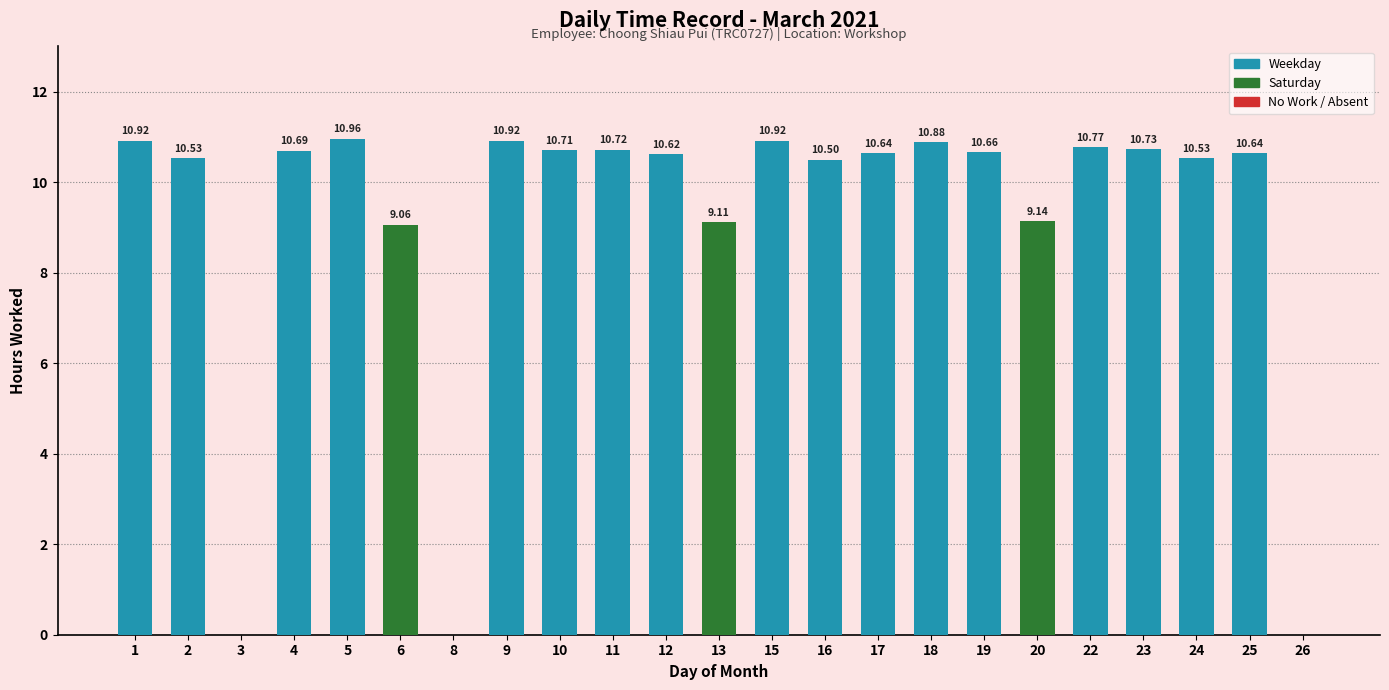

True or false: the data shows 19.2 at 4.

False